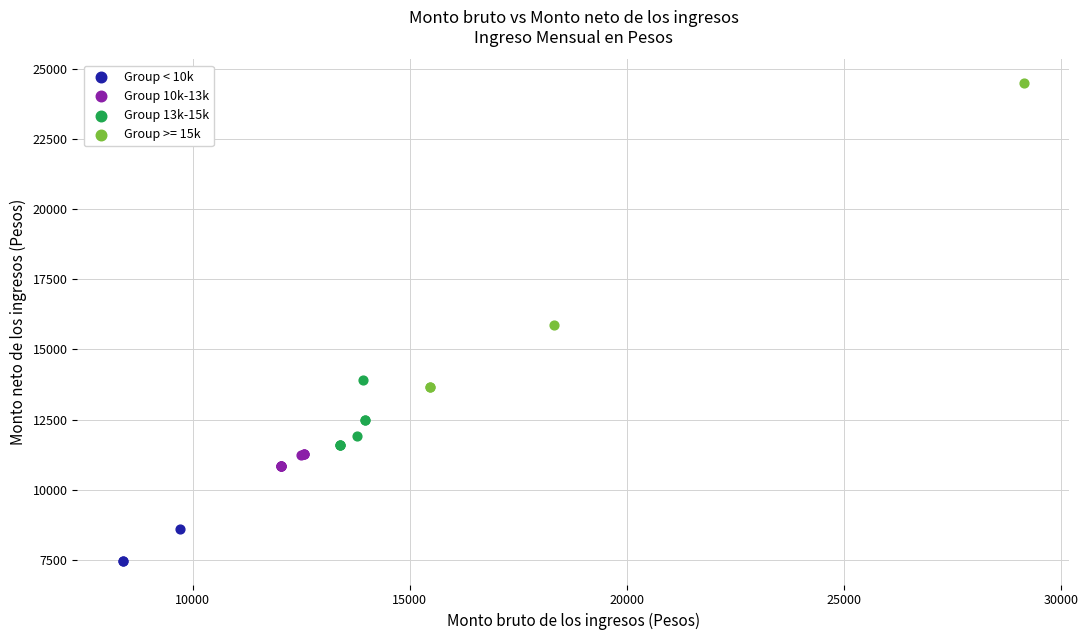

Which series contains the lowest Y value?

Group < 10k